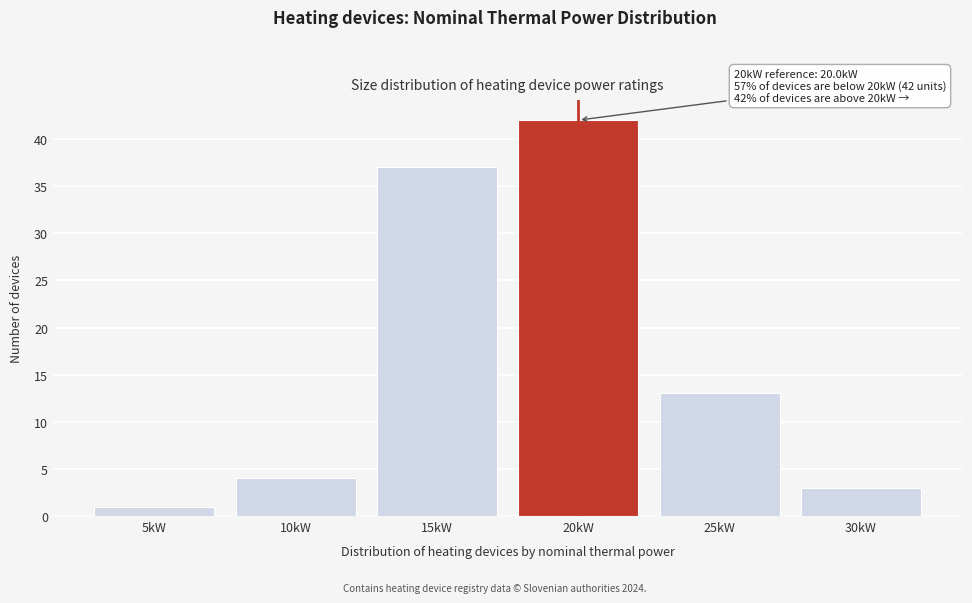

Reading left to right, extract all data points from this chart.

5kW=1	10kW=4	15kW=37	20kW=42	25kW=13	30kW=3